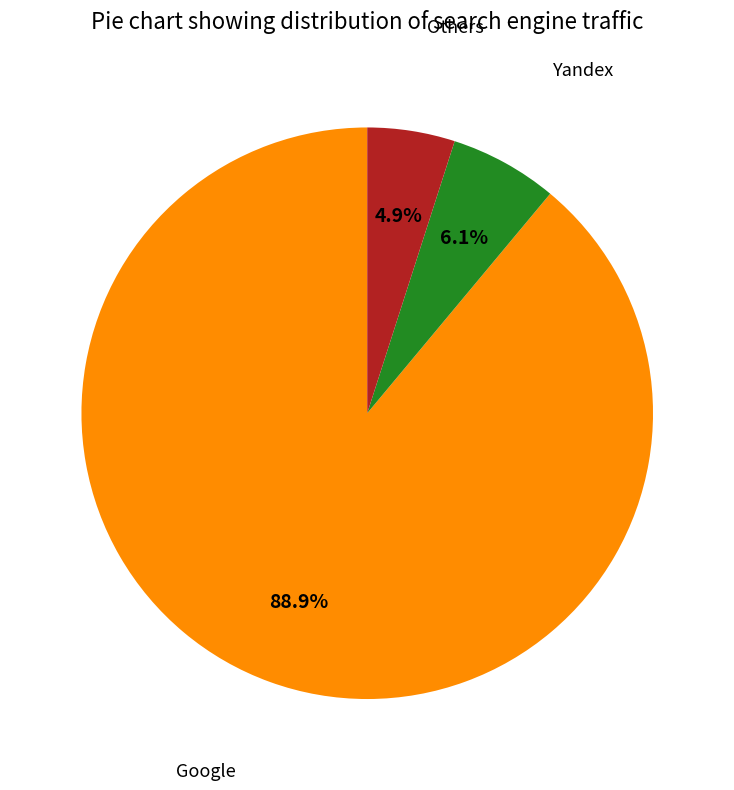

Count the number of slices in the pie.

3